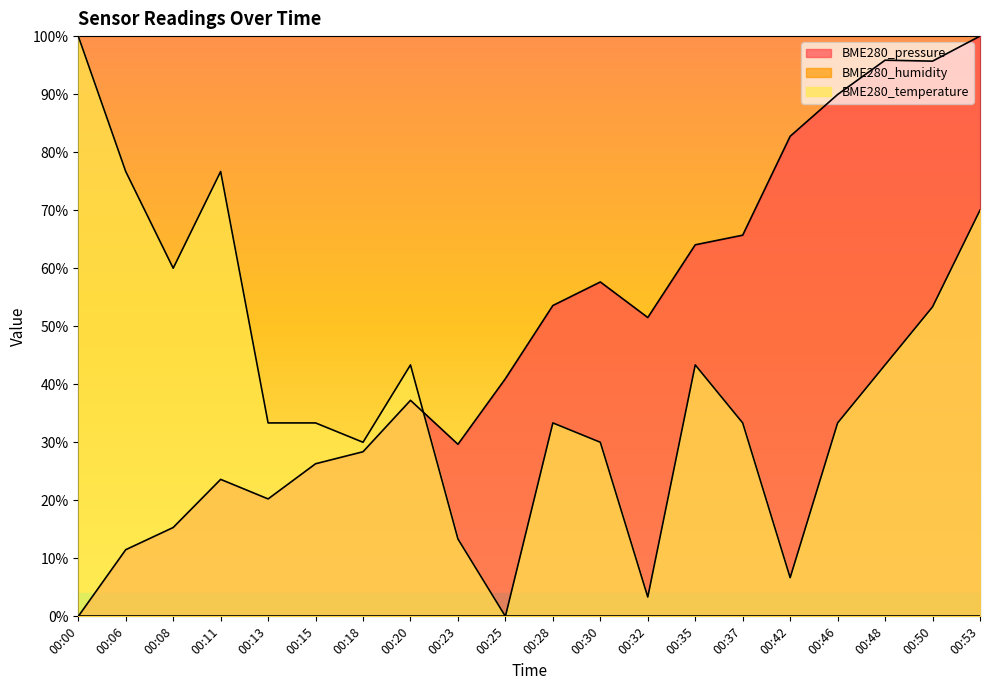

Where do BME280_pressure and BME280_temperature first cross each other?

00:20 and 00:23